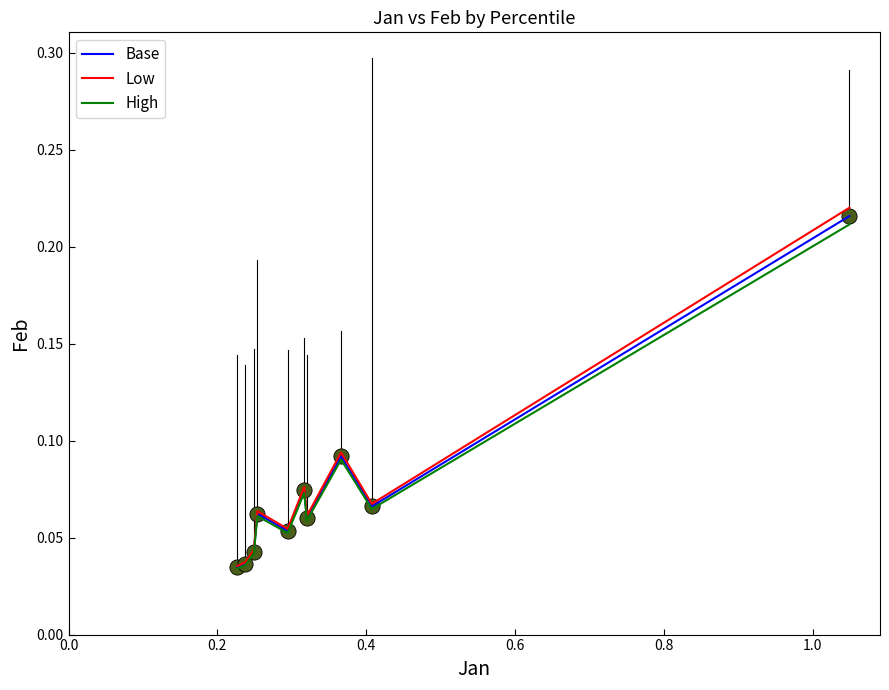

Which series has the largest range (max minus min)?

Low